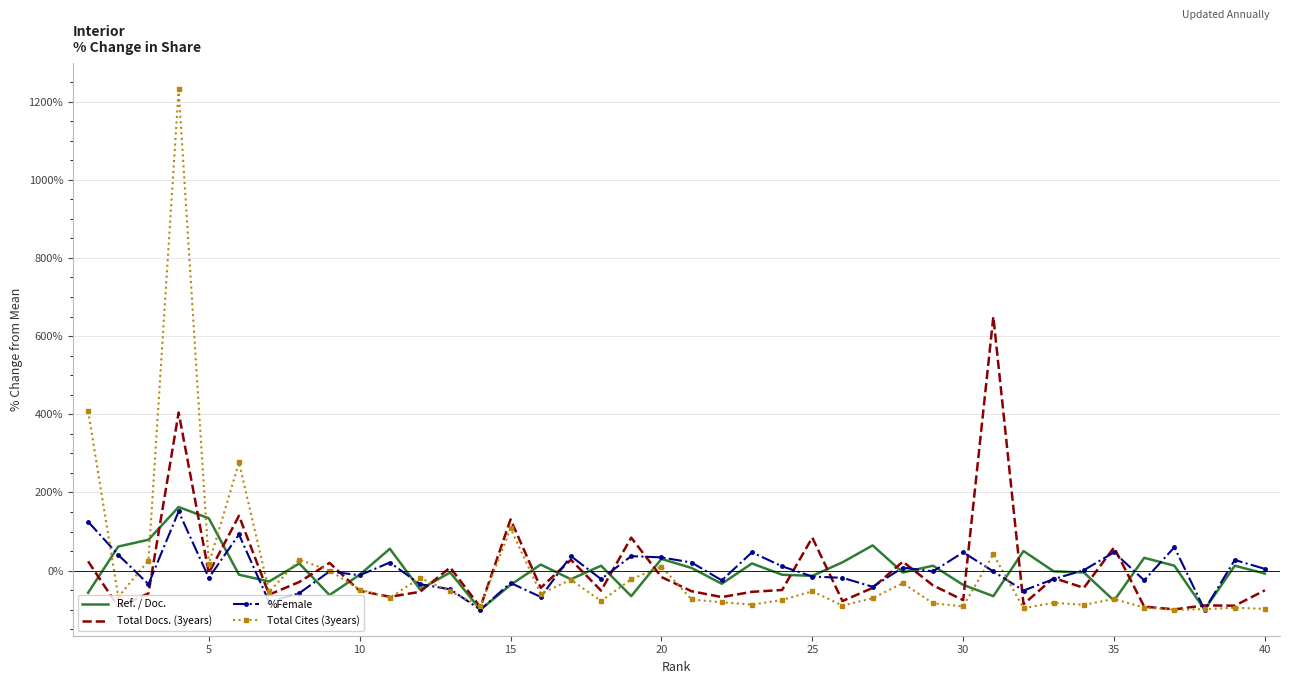

What is the smallest value displayed?

-100.0